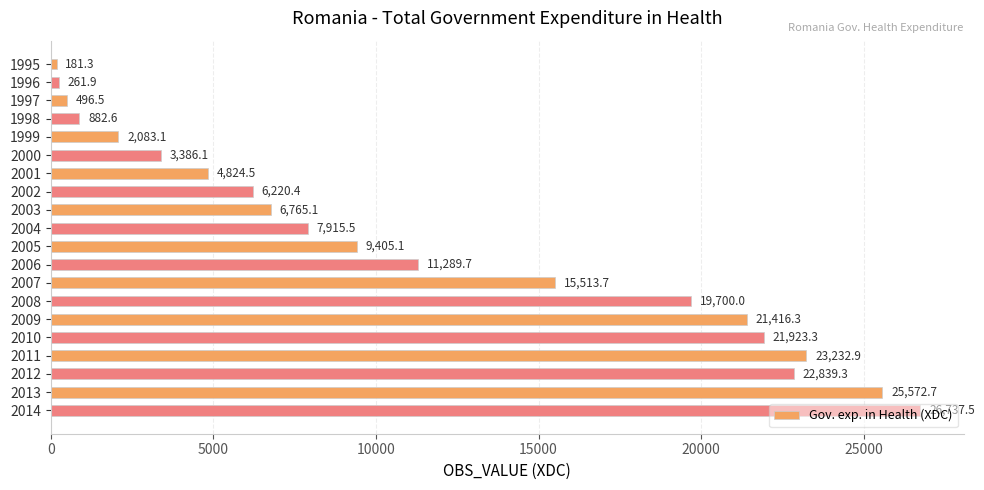

Count the number of data series in this chart.

1